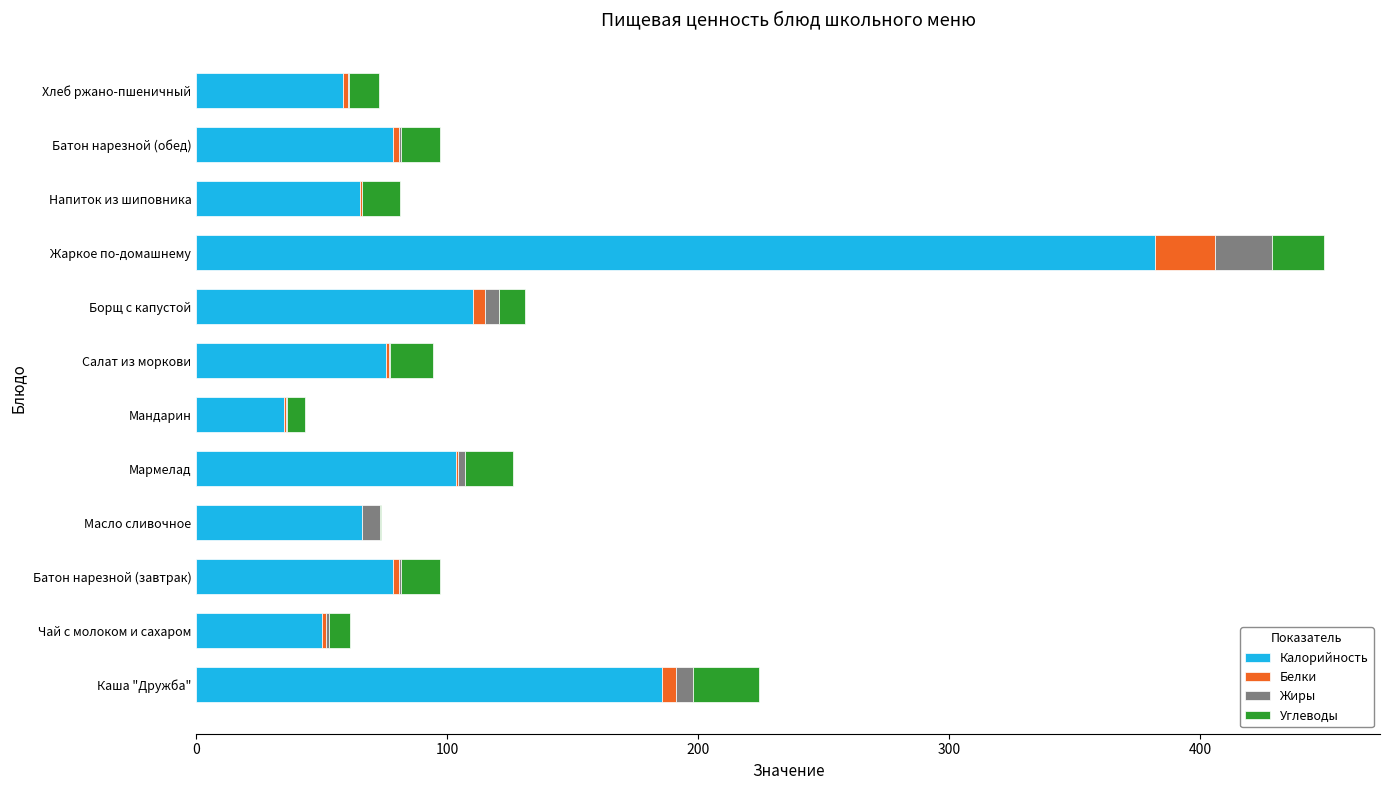

Which category has the highest value in the Калорийность series?

Жаркое по-домашнему